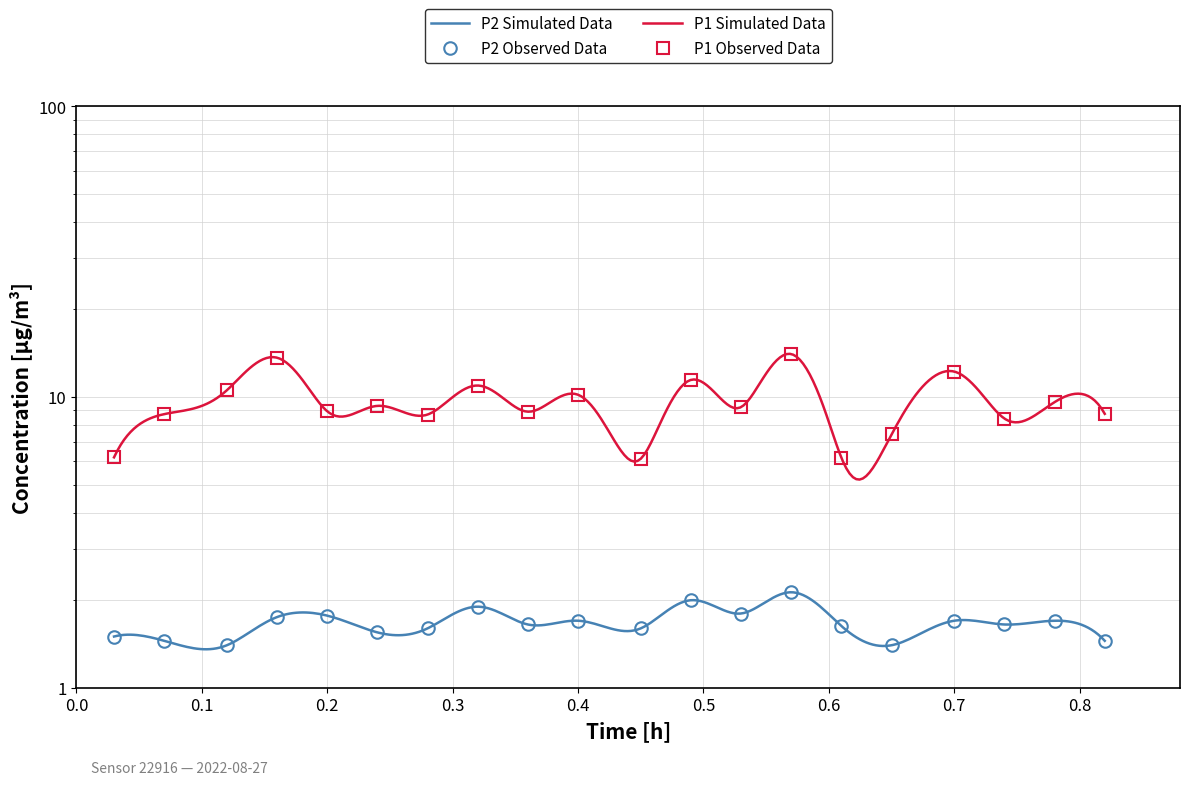

True or false: P2 and P1 intersect in this chart.

False